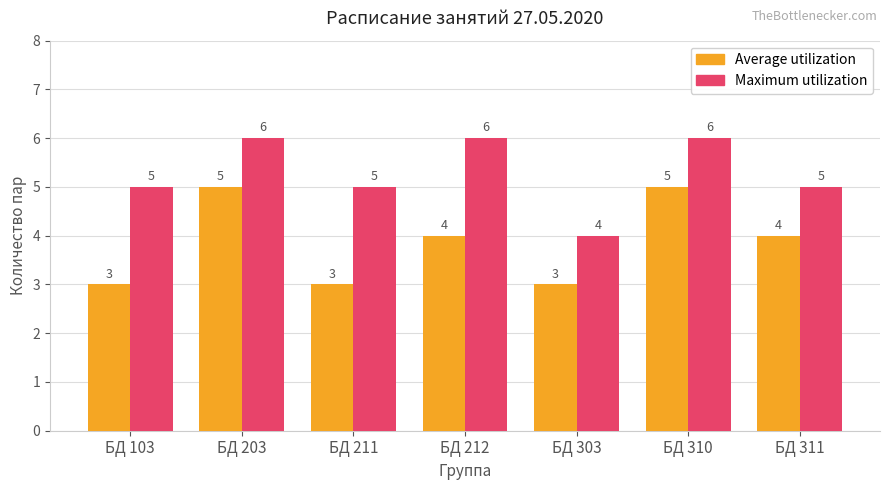

What is the sum of all Maximum utilization values?

37